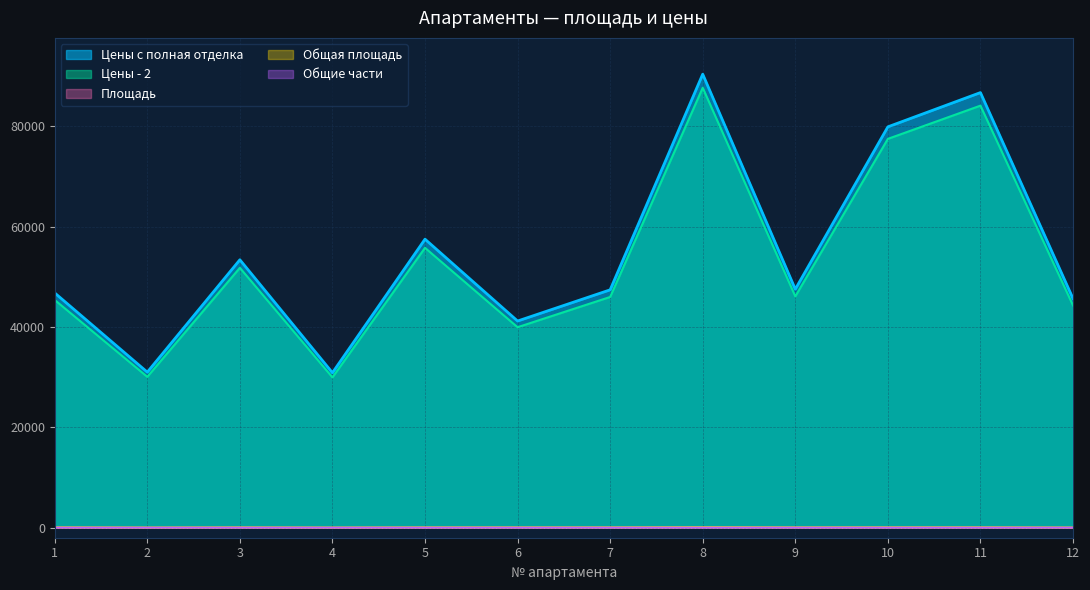

How many lines are shown in the chart?

5